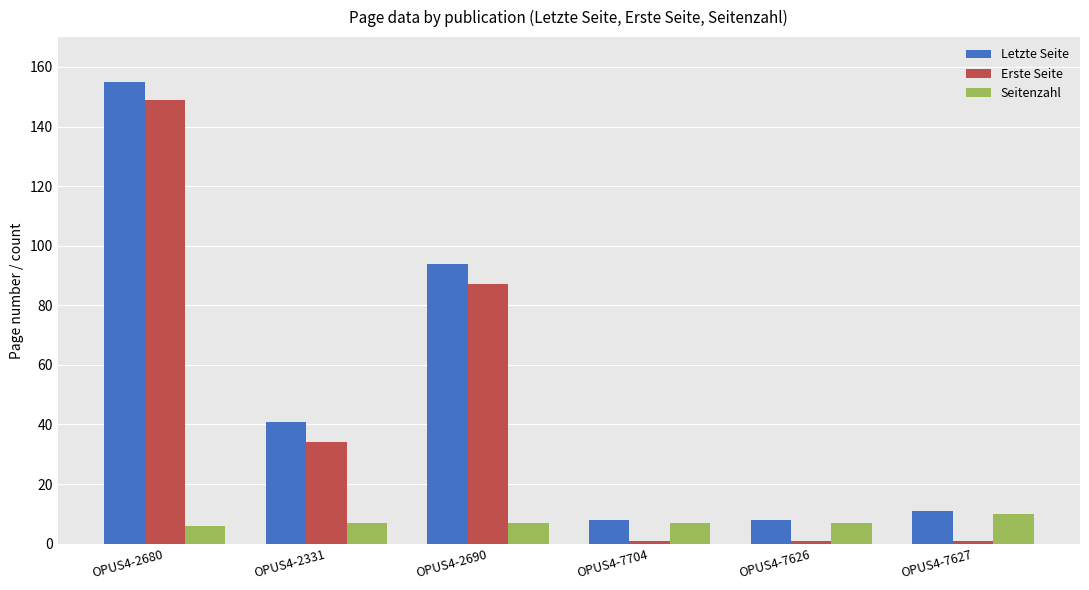

The value of Letzte Seite at OPUS4-7626 is 8. True or false?

True